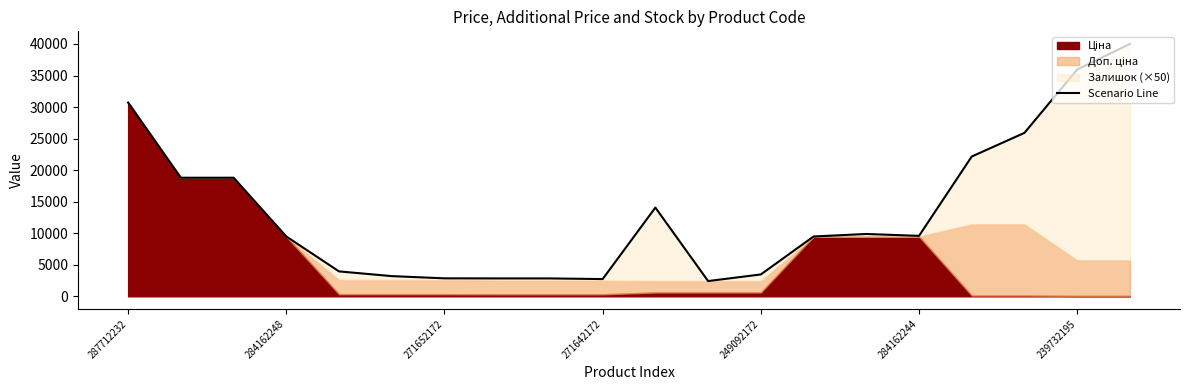

How many lines are shown in the chart?

1